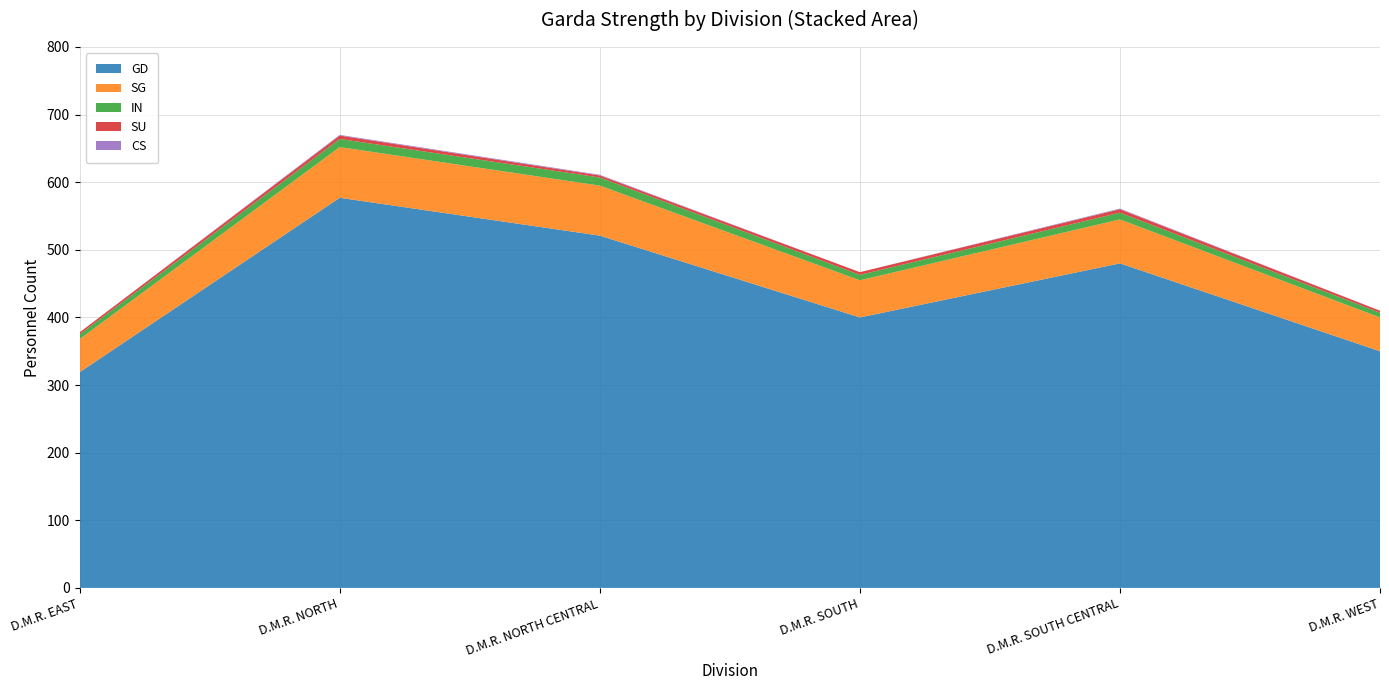

Reading left to right, what are all the values shown in this chart?

GD: 319	577	521	400	480	350
SG: 49	75	74	55	65	50
IN: 7	12	12	8	10	7
SU: 3	5	3	4	5	3
CS: 0	1	1	0	1	0
TOTAL: 378	670	611	467	561	410